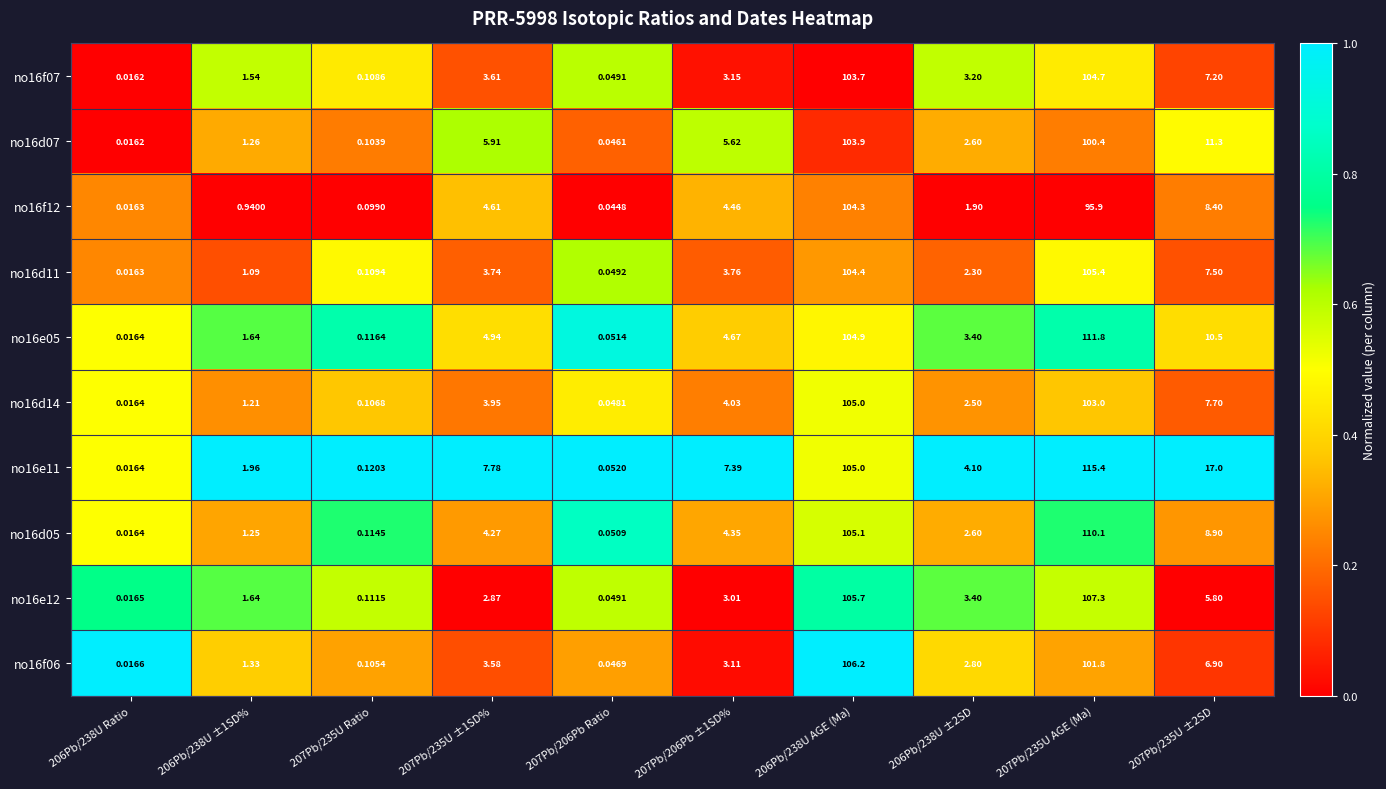

Is the value of no16f12 at 207Pb/235U ±1SD% greater than the value of no16e11 at 207Pb/235U ±2SD?

No